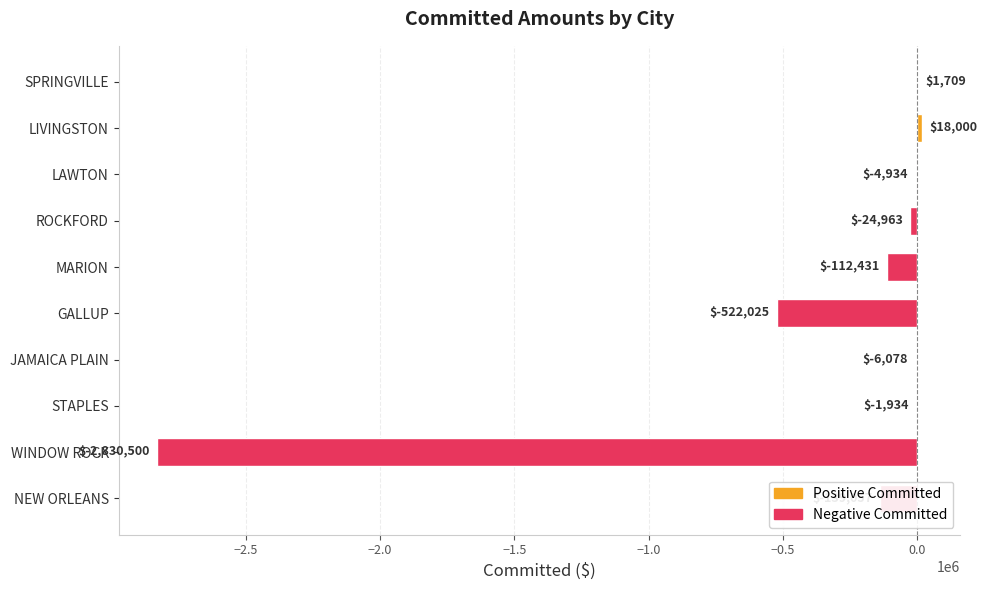

Between LAWTON and GALLUP, which is larger?

LAWTON